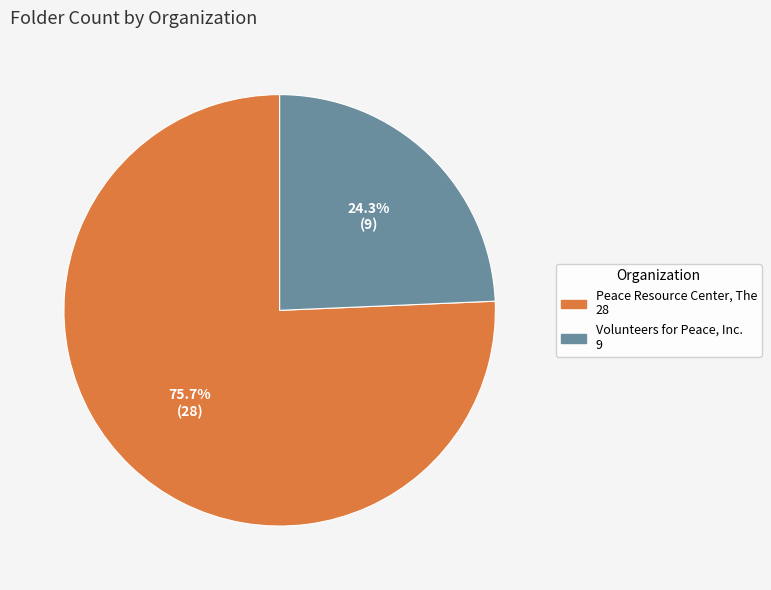

How many segments does this pie chart have?

2